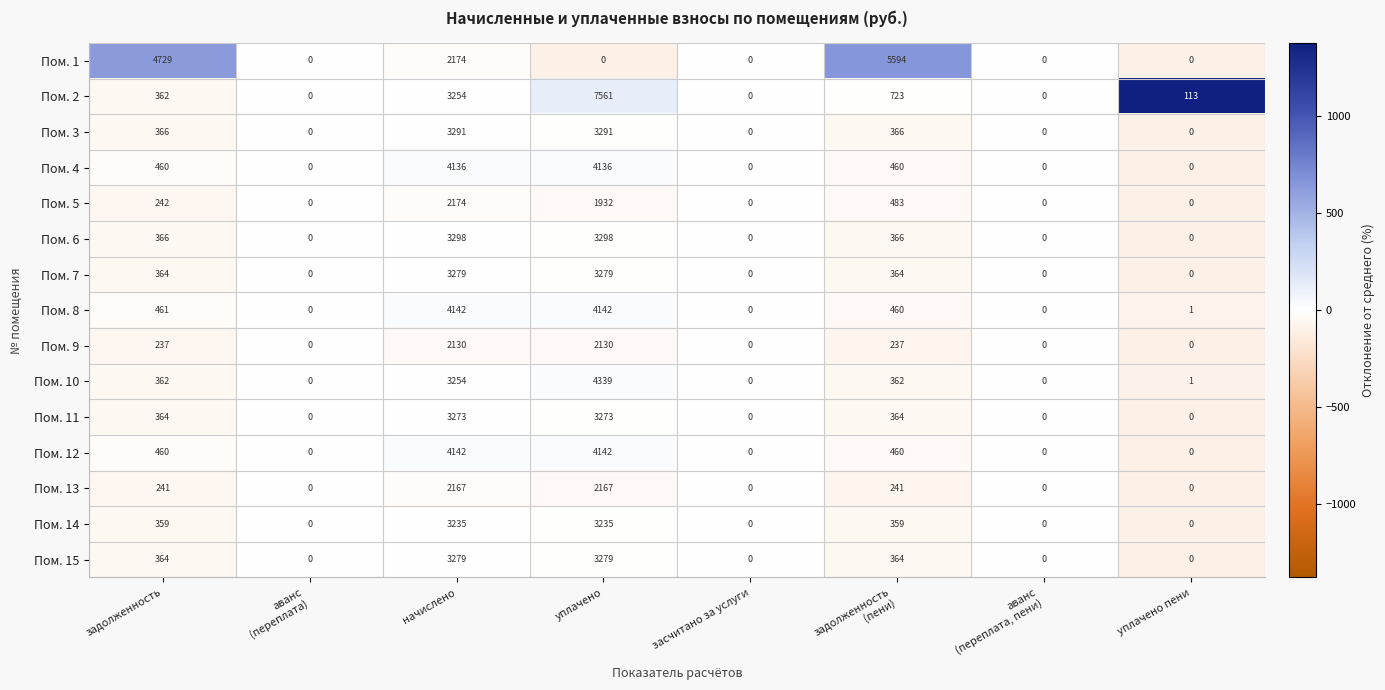

What is the maximum value shown in the chart?

7561